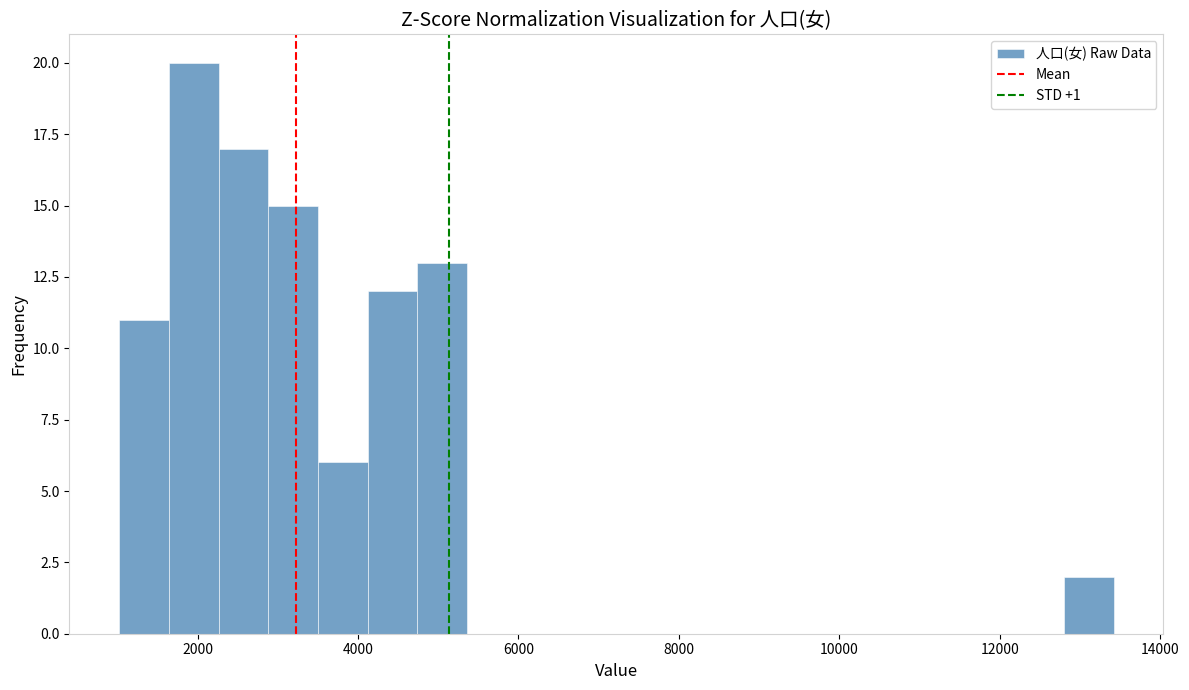

Around what value on the x-axis is the tallest bar? Give the approximate position of its centre, as read against the axis.

2000